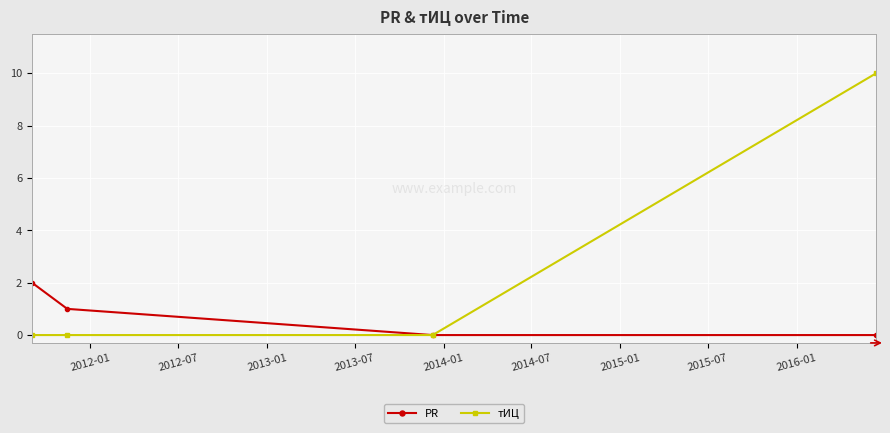

What is the maximum value for тИЦ?

10